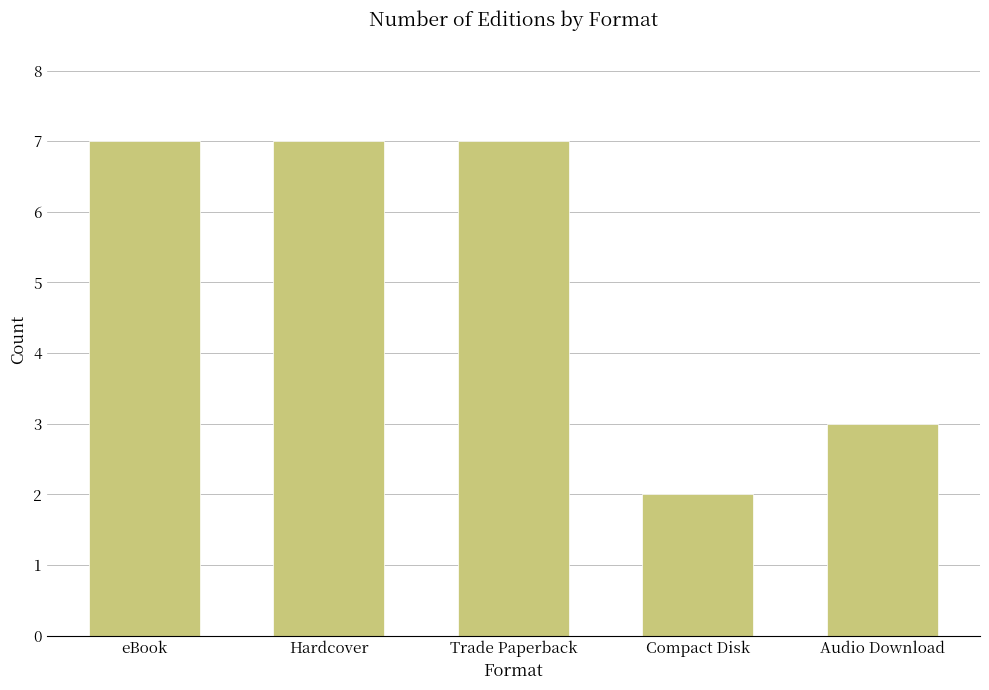

Reading right to left, transcribe all the data shown in this chart.

Audio Download=3	Compact Disk=2	Trade Paperback=7	Hardcover=7	eBook=7